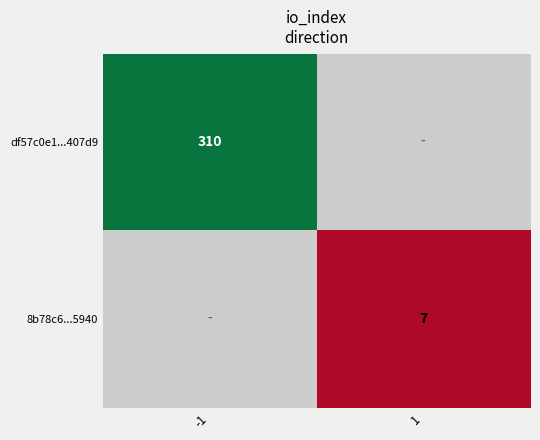

Which label corresponds to the smallest value in the chart?

1